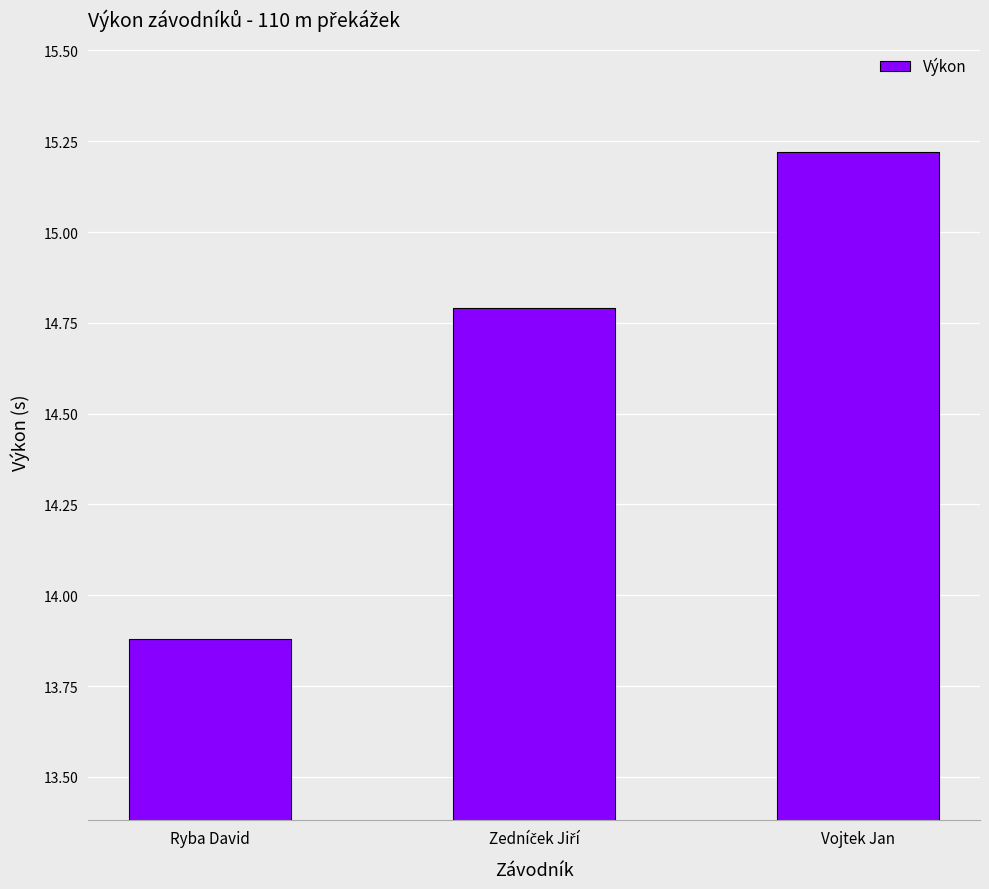

Where is the data nearest to the value 14?

Ryba David